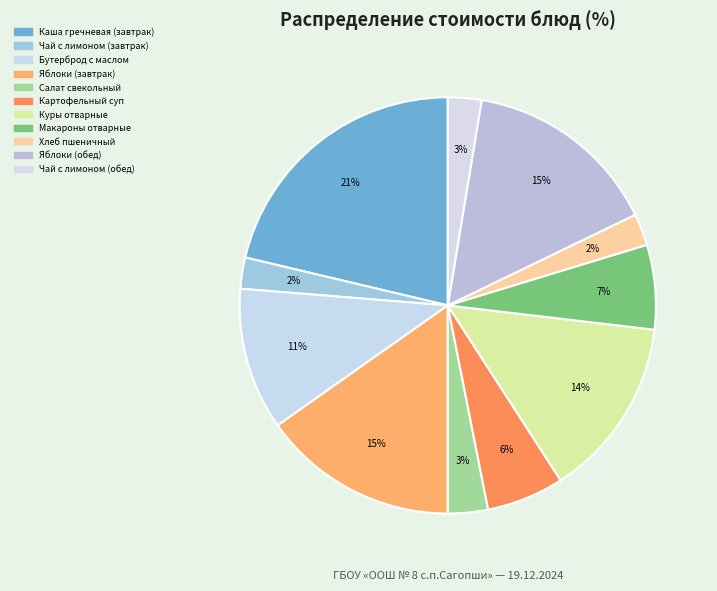

Count the number of slices in the pie.

11